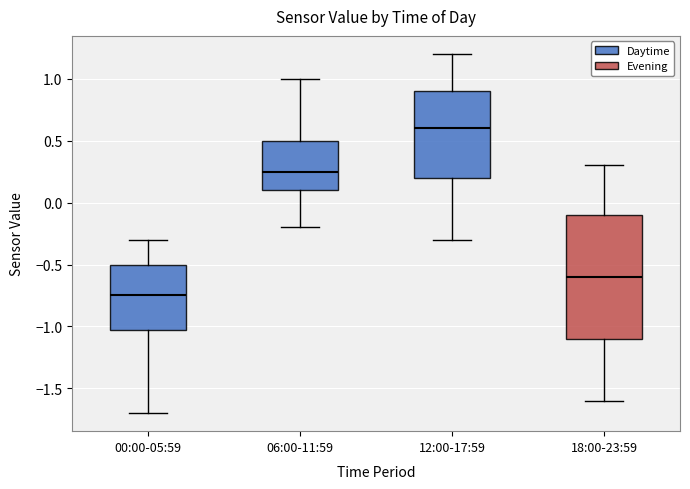

Reading left to right, read every box against the y-axis: the position of its median line, the range the box covers, and the ends of its whiskers. The values are not printed on the chart, so give them approximately, as read against the axis.

00:00-05:59: median -0.75, box -1.00 to -0.50, whiskers -1.70 to -0.30
06:00-11:59: median 0.25, box 0.10 to 0.50, whiskers -0.20 to 1.00
12:00-17:59: median 0.60, box 0.20 to 0.90, whiskers -0.30 to 1.20
18:00-23:59: median -0.60, box -1.10 to -0.10, whiskers -1.60 to 0.30